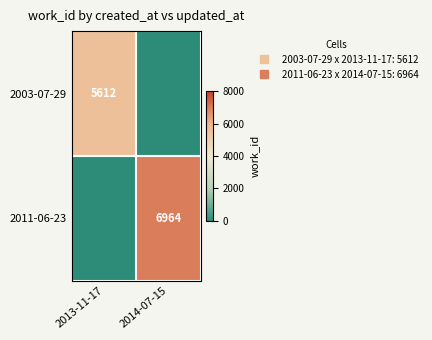

Which has a higher value, 2013-11-17 or 2014-07-15?

2013-11-17